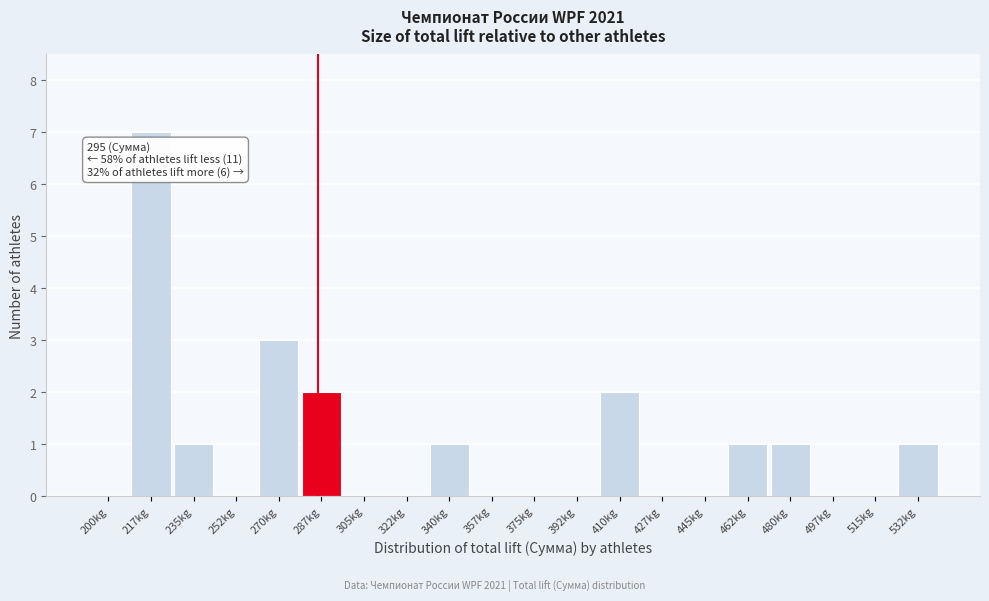

Reading left to right, what are all the values shown in this chart?

200kg=0	217kg=7	235kg=1	252kg=0	270kg=3	287kg=2	305kg=0	322kg=0	340kg=1	357kg=0	375kg=0	392kg=0	410kg=2	427kg=0	445kg=0	462kg=1	480kg=1	497kg=0	515kg=0	532kg=1